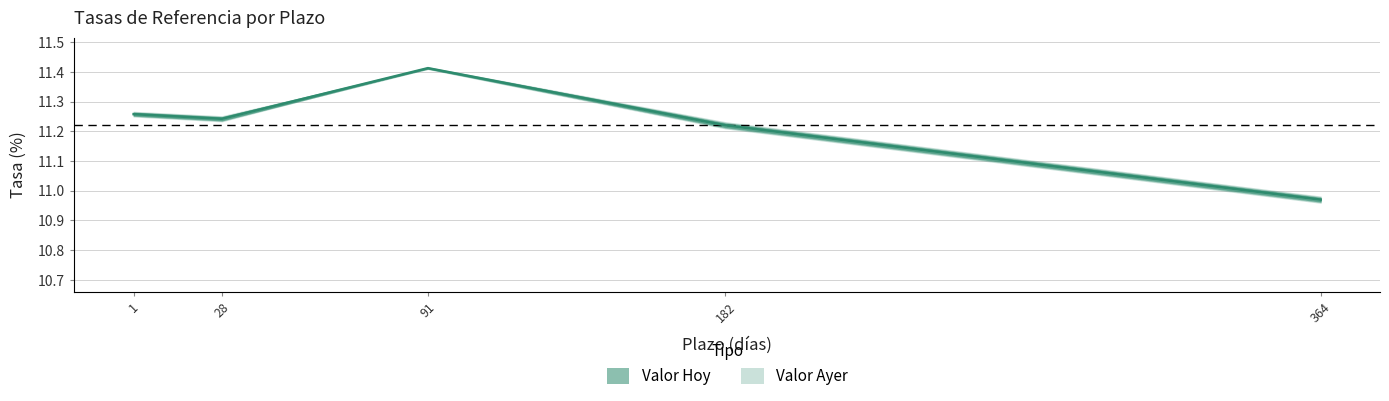

True or false: Valor Ayer and Valor Hoy cross at least once.

True